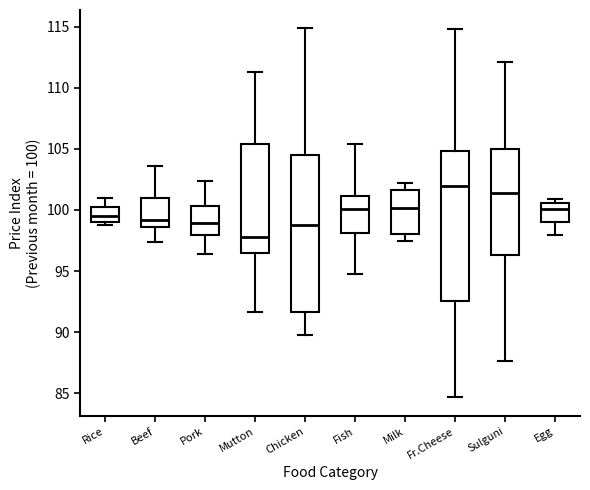

Reading left to right, read every box against the y-axis: the position of its median line, the range the box covers, and the ends of its whiskers. The values are not printed on the chart, so give them approximately, as read against the axis.

Rice: median 99.5, box 99.0 to 100.0, whiskers 99.0 (just below the box's lower edge) to 101.0
Beef: median 99.0, box 98.5 to 101.0, whiskers 97.5 to 103.5
Pork: median 99.0, box 98.0 to 100.5, whiskers 96.5 to 102.5
Mutton: median 98.0, box 96.5 to 105.5, whiskers 91.5 to 111.5
Chicken: median 99.0, box 91.5 to 104.5, whiskers 89.5 to 115.0
Fish: median 100.0, box 98.0 to 101.0, whiskers 95.0 to 105.5
Milk: median 100.0, box 98.0 to 101.5, whiskers 97.5 to 102.0
Fr.Cheese: median 102.0, box 92.5 to 105.0, whiskers 84.5 to 115.0
Sulguni: median 101.5, box 96.5 to 105.0, whiskers 87.5 to 112.0
Egg: median 100.0, box 99.0 to 100.5, whiskers 98.0 to 101.0